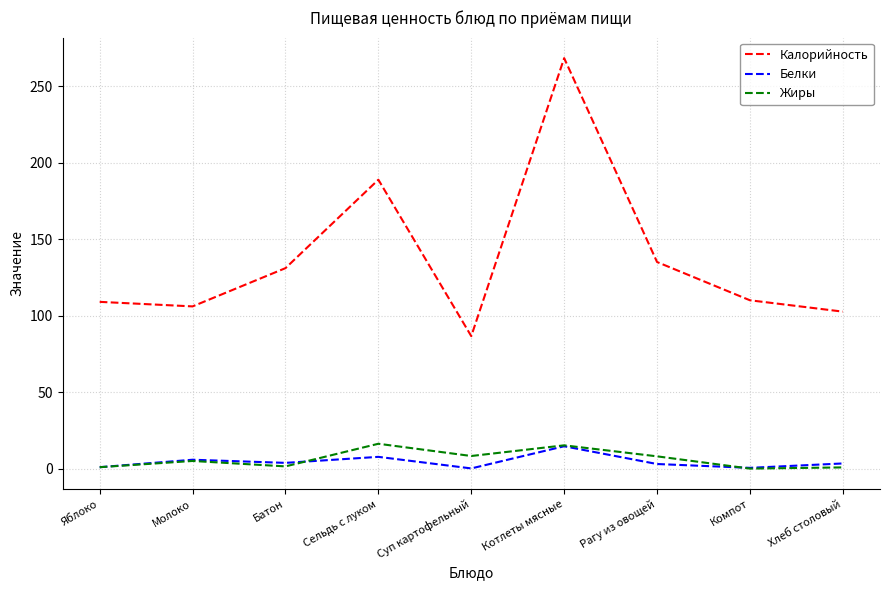

What is the sum of all Жиры values?

55.9